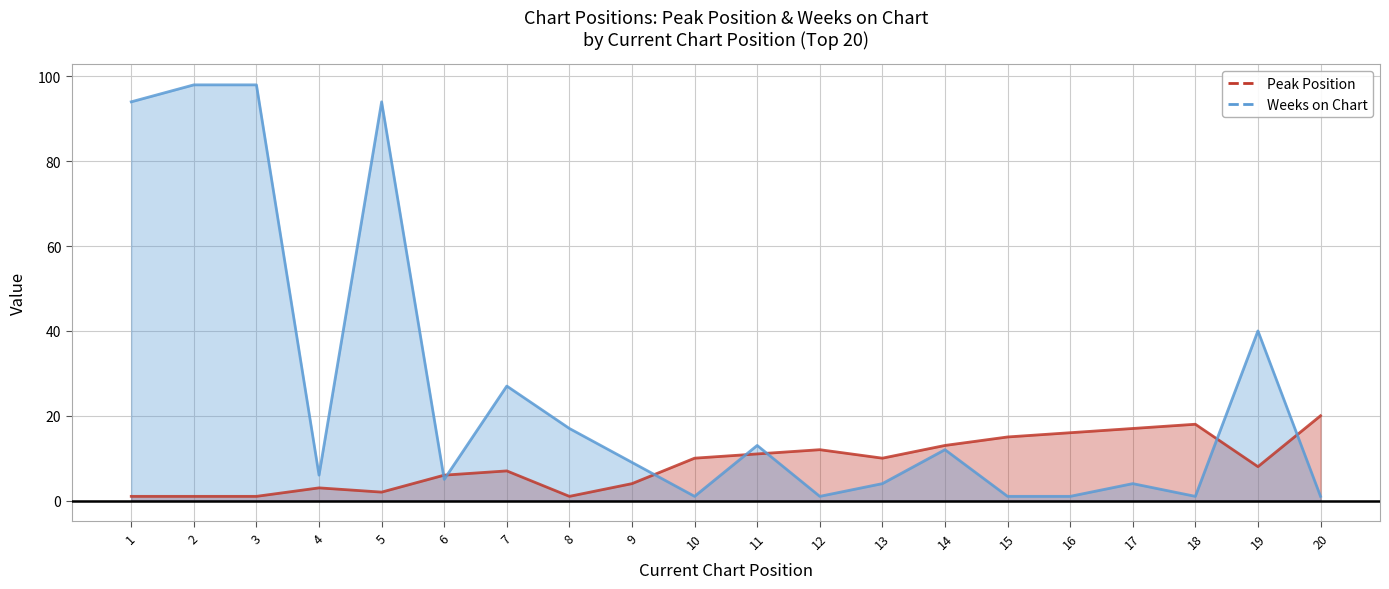

Where is the first local maximum for Peak Position?

4